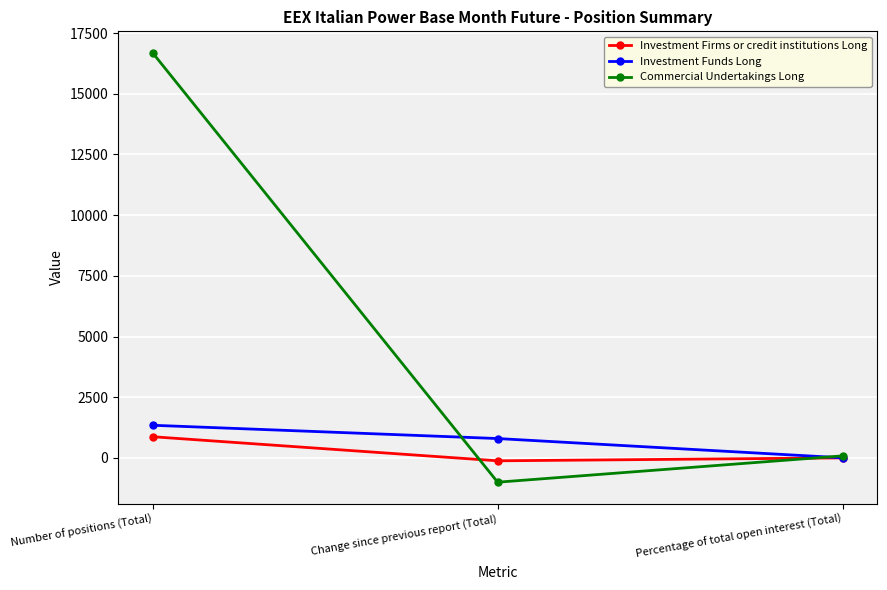

Rank the series by their maximum value, from lowest to highest.

Investment Firms or credit institutions Long, Investment Funds Long, Commercial Undertakings Long